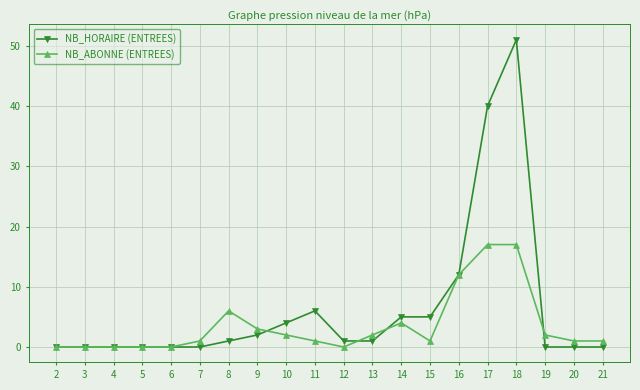

The NB_HORAIRE (ENTREES) series shows 1 at 12. True or false?

True